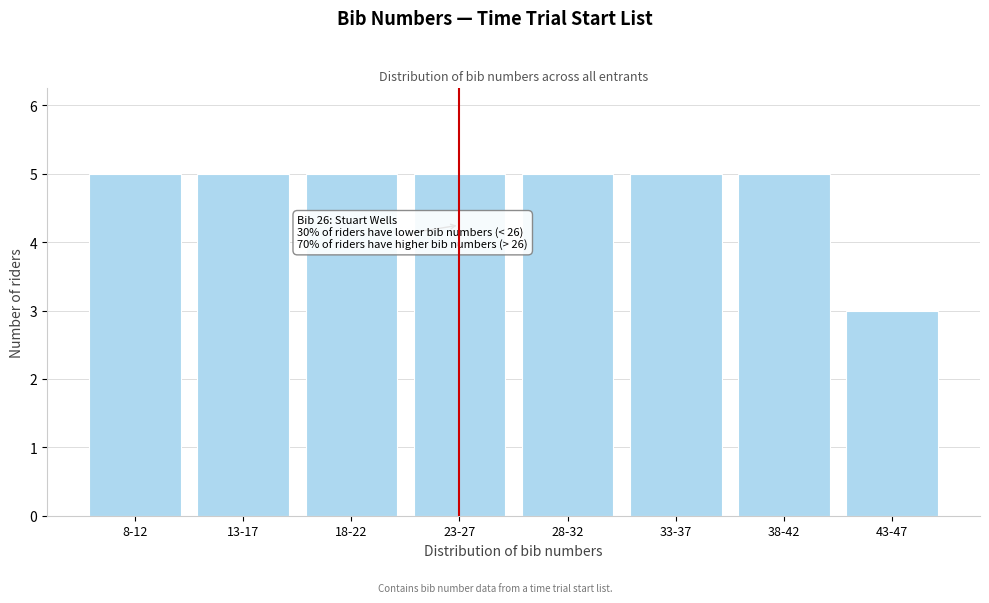

Reading left to right, extract all data points from this chart.

8-12=5	13-17=5	18-22=5	23-27=5	28-32=5	33-37=5	38-42=5	43-47=3